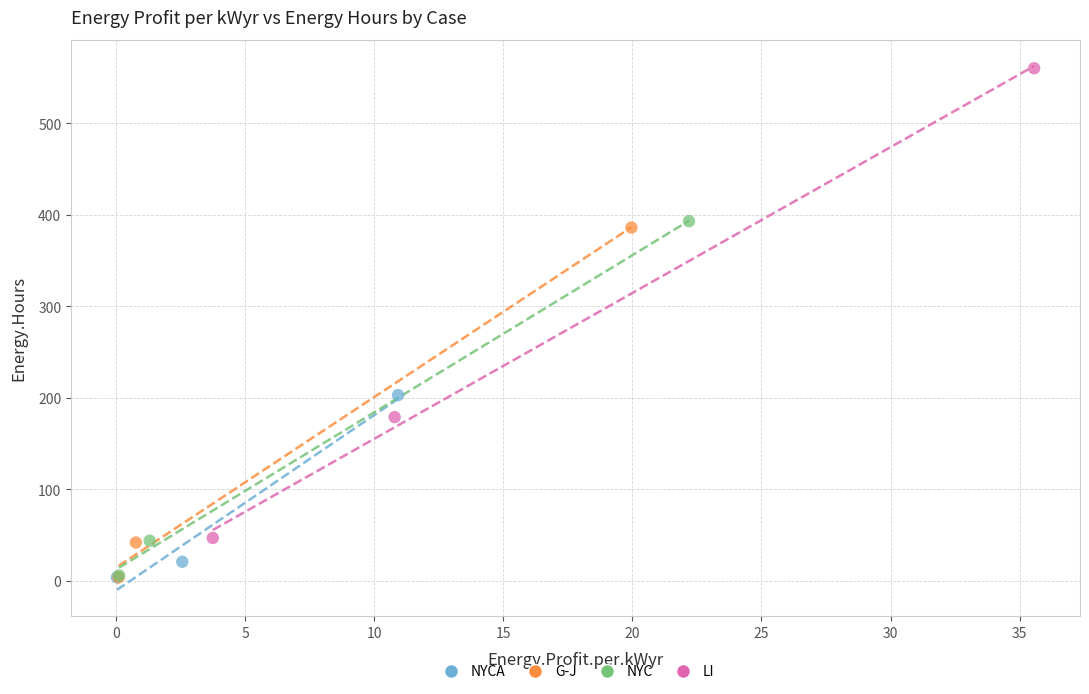

Which series has the widest spread of Y values?

LI